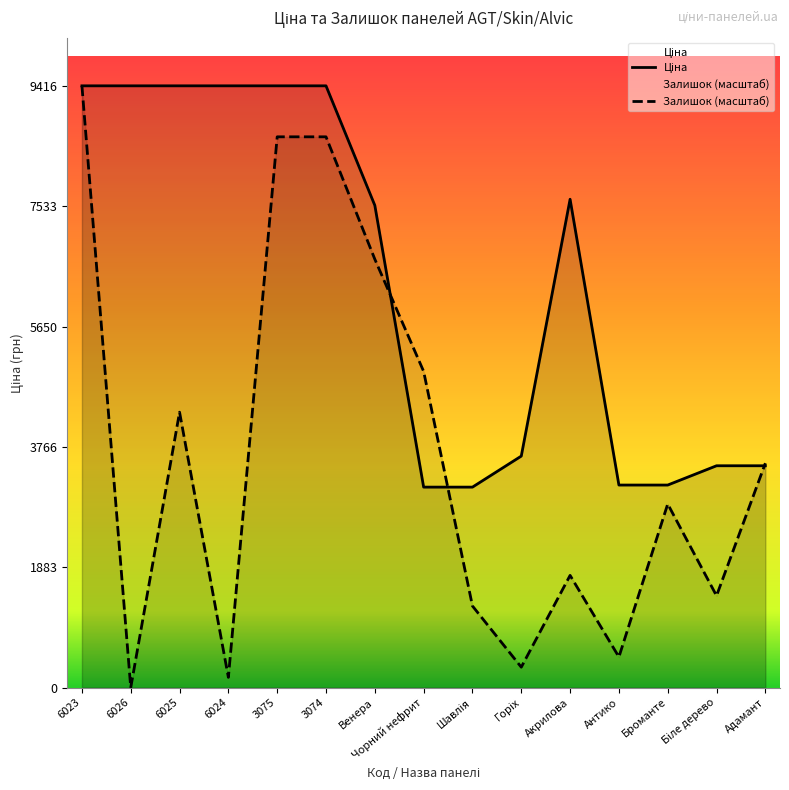

The value of Ціна at 6024 is 9416.9. True or false?

True